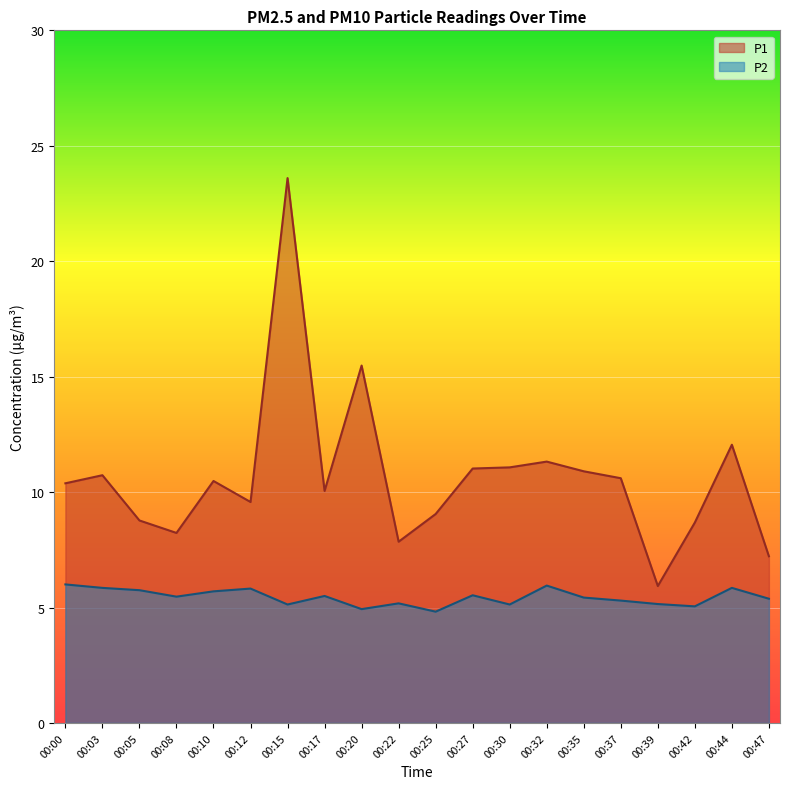

Where is the first local minimum for P2?

00:08